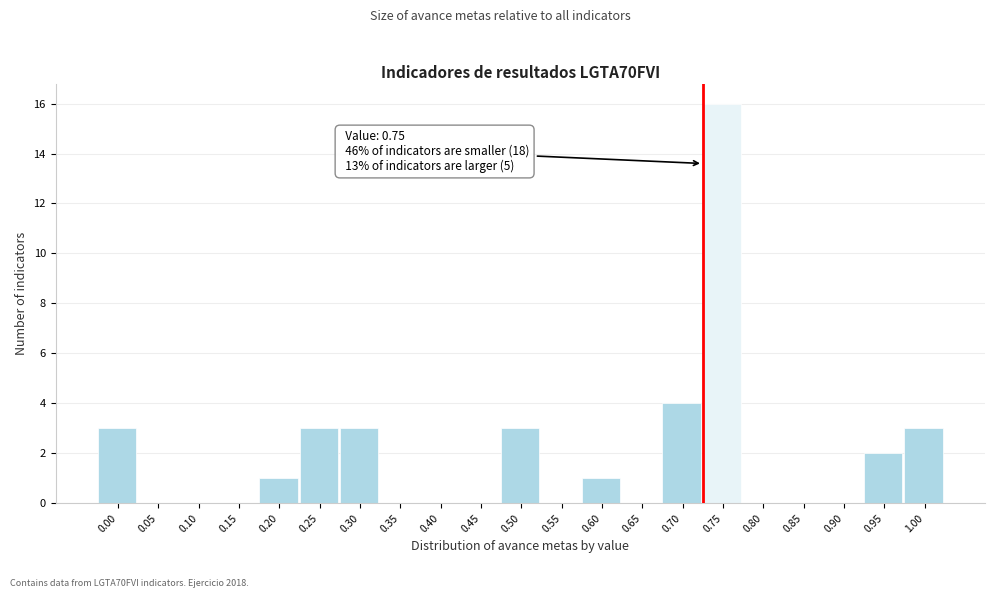

Reading right to left, list all the values displayed in this chart.

1.00=3	0.95=2	0.90=0	0.85=0	0.80=0	0.75=16	0.70=4	0.65=0	0.60=1	0.55=0	0.50=3	0.45=0	0.40=0	0.35=0	0.30=3	0.25=3	0.20=1	0.15=0	0.10=0	0.05=0	0.00=3